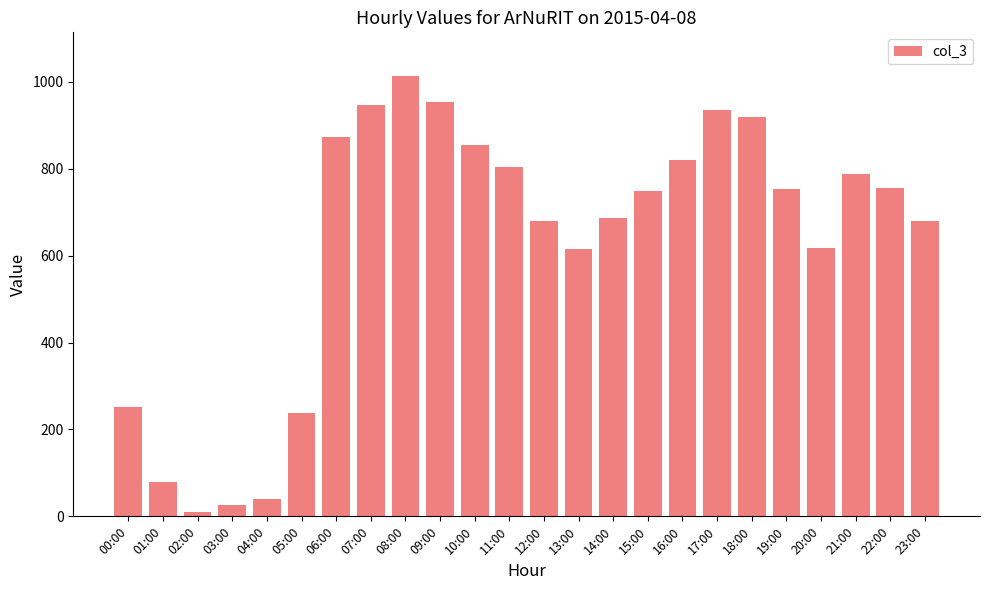

What is the sum of all values?

15095